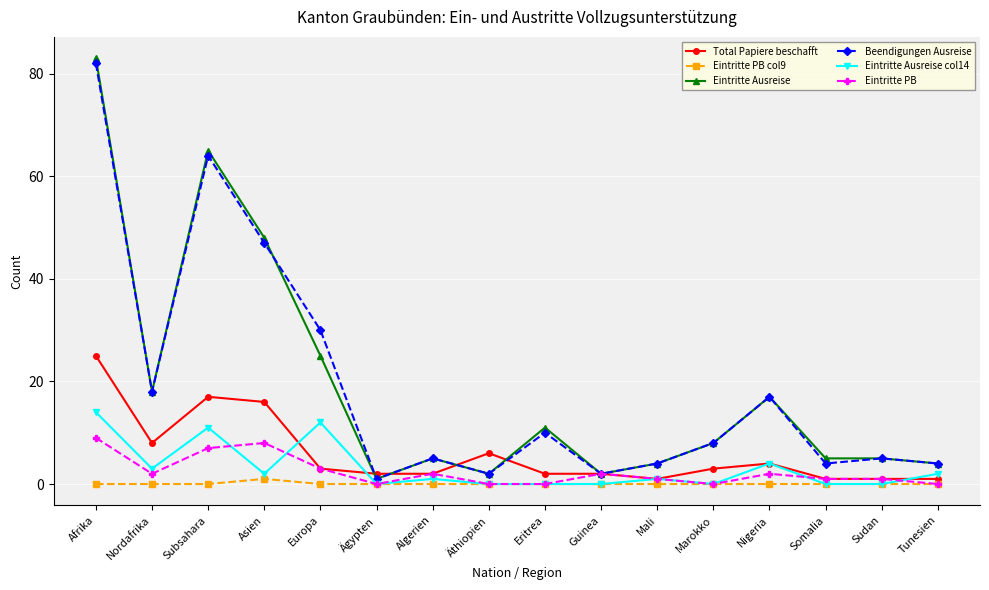

What is the value of the Eintritte Ausreise point at the 3rd from the left?

65